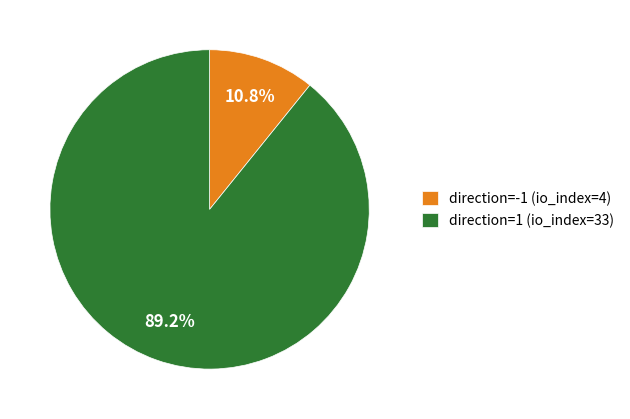

How many slices are in this pie chart?

2